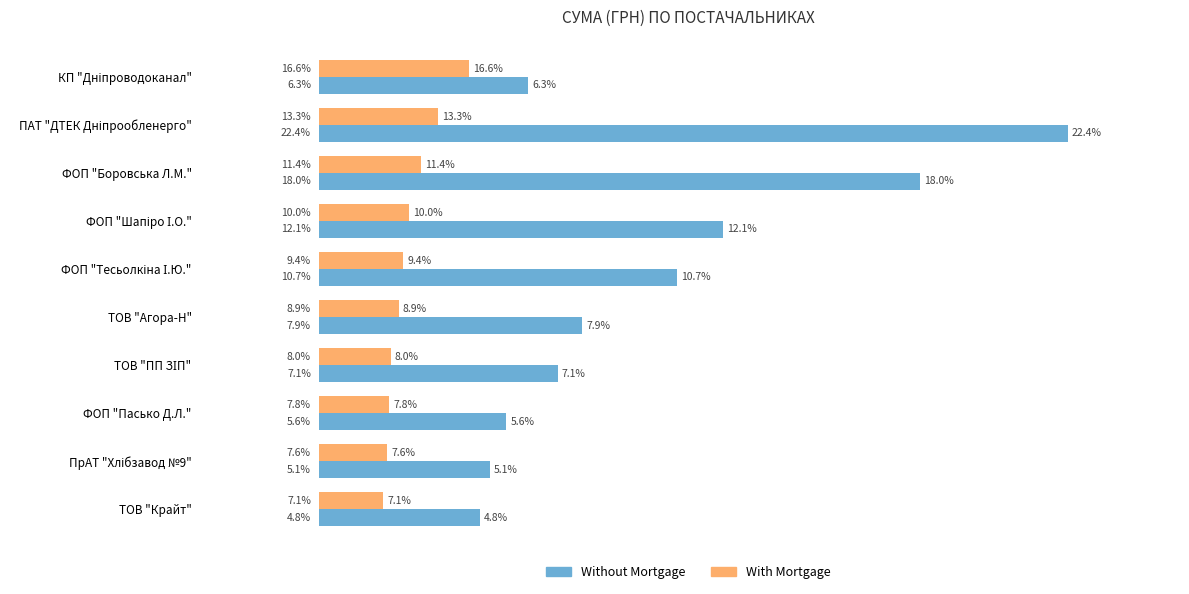

What are all the series names shown in the legend?

Without Mortgage, With Mortgage